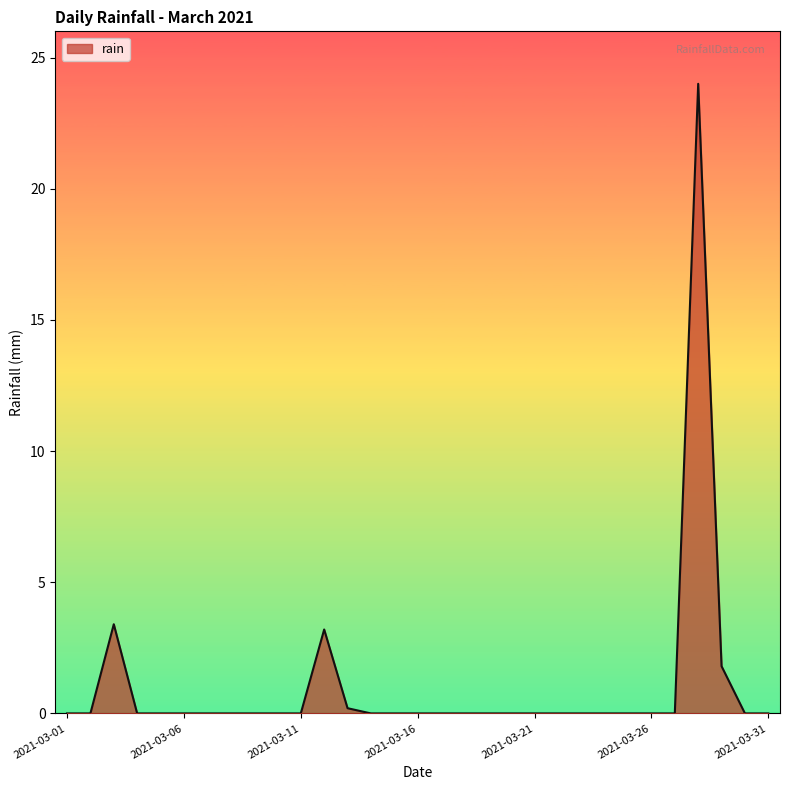

What is the greatest value displayed?

24.0